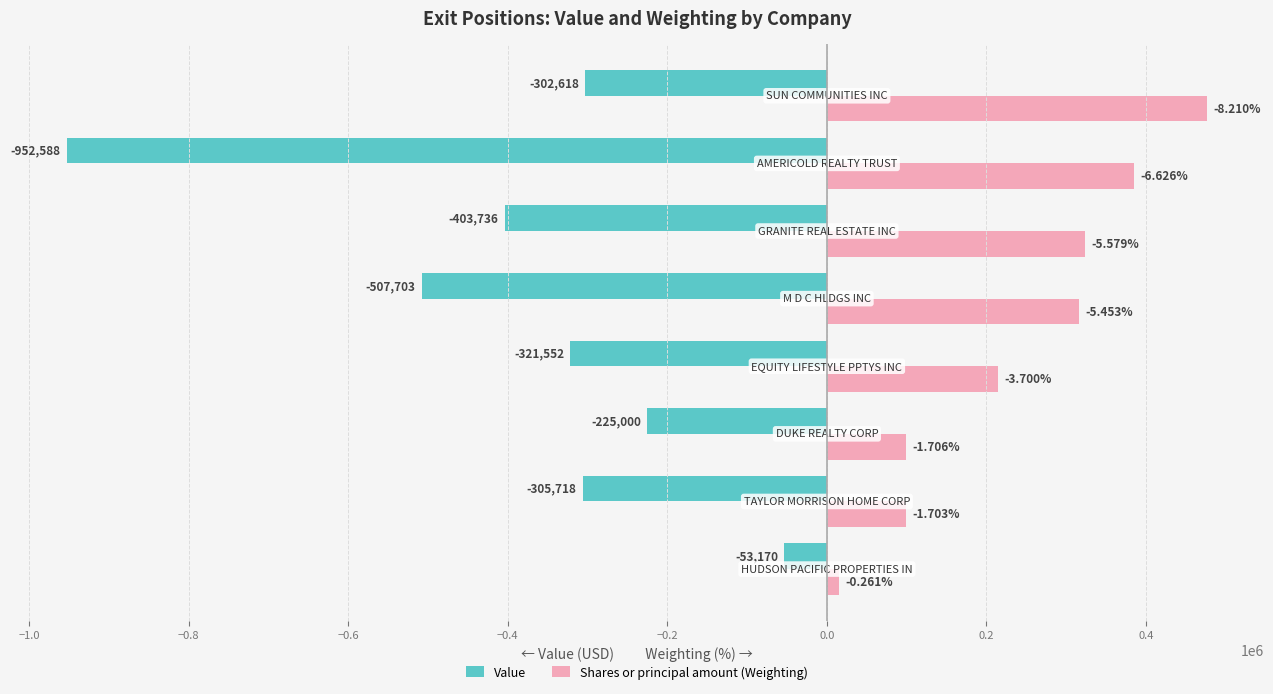

What is the difference between the maximum and second lowest values in the Value series?

454533.0